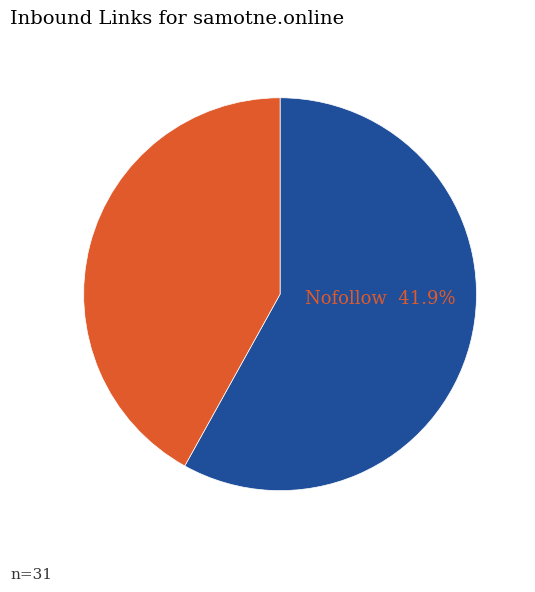

Is there any slice that represents more than half of the pie?

Yes